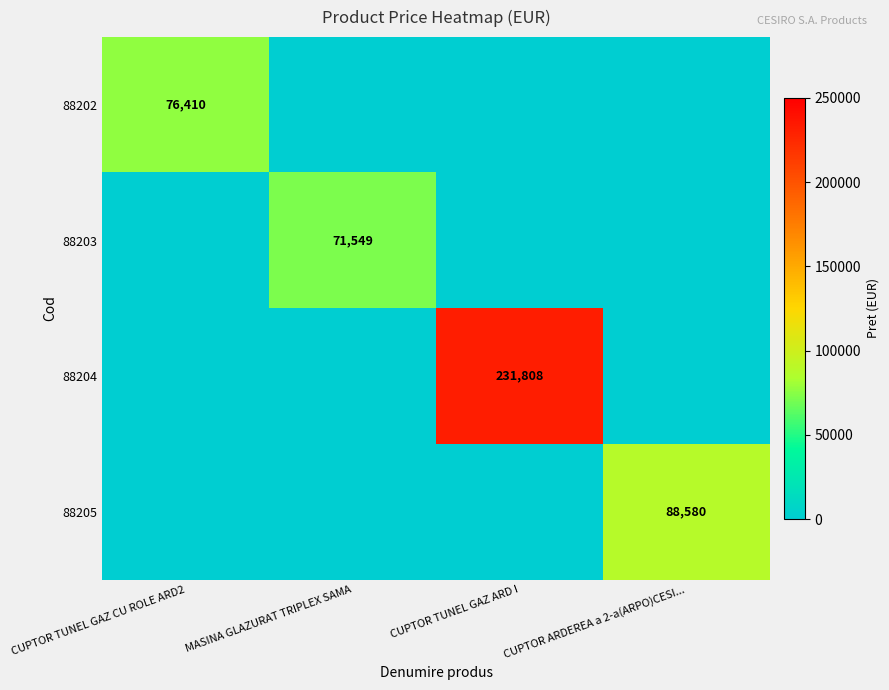

The 88205 series shows 60762 at CUPTOR ARDEREA a 2-a(ARPO)CESI.... True or false?

False